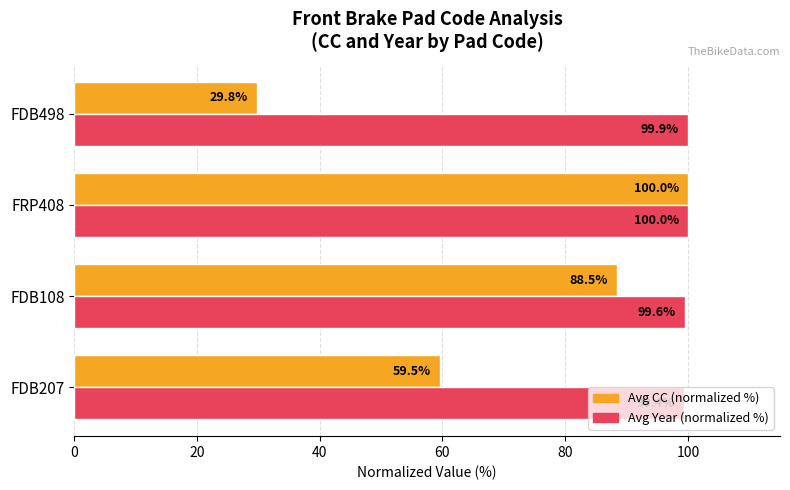

What is the average value of the Avg CC (normalized %) series?

69.4